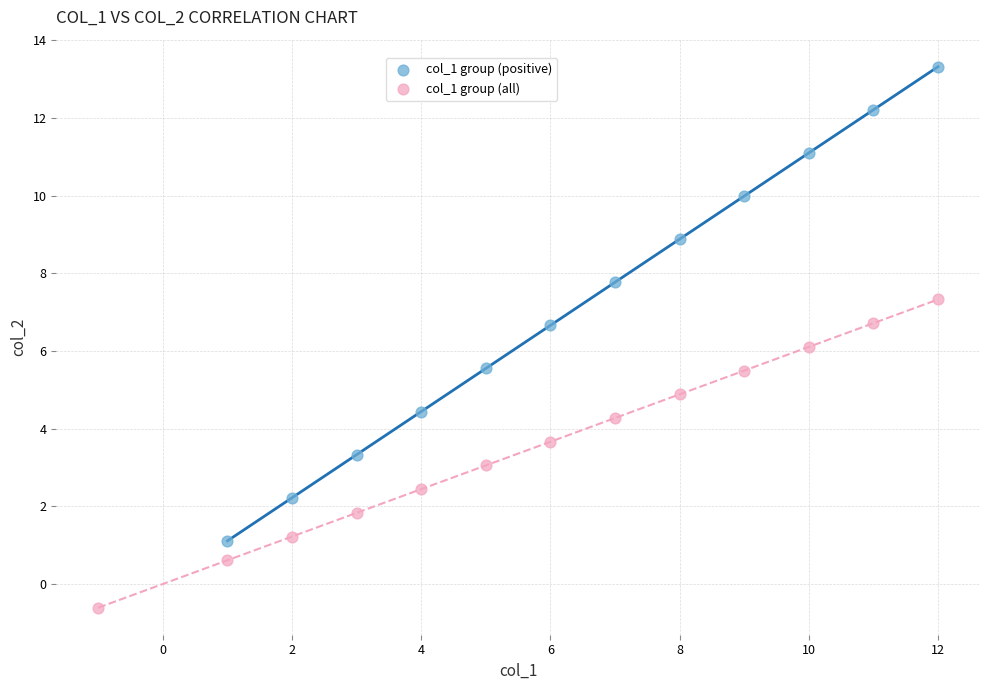

Which series contains the highest Y value?

col_1 group (positive)